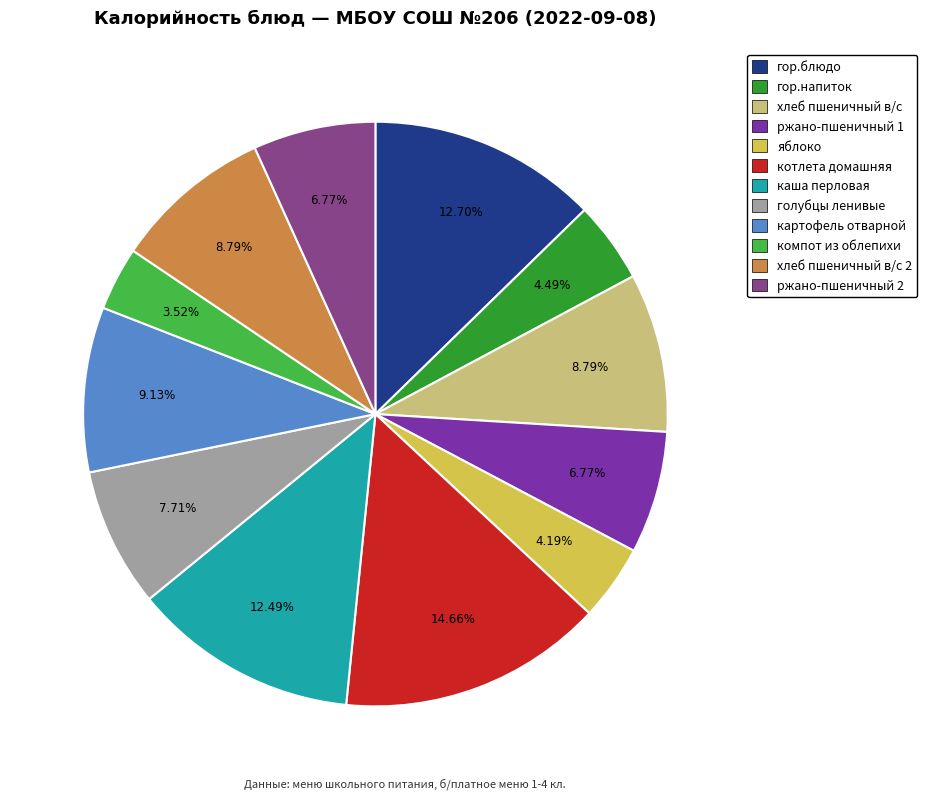

How many segments does this pie chart have?

12